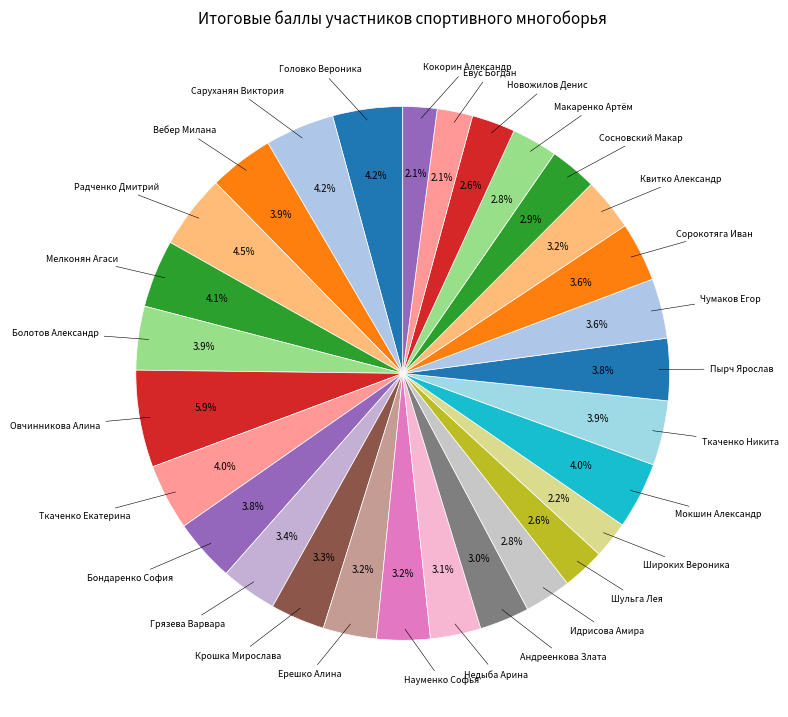

How many segments does this pie chart have?

29